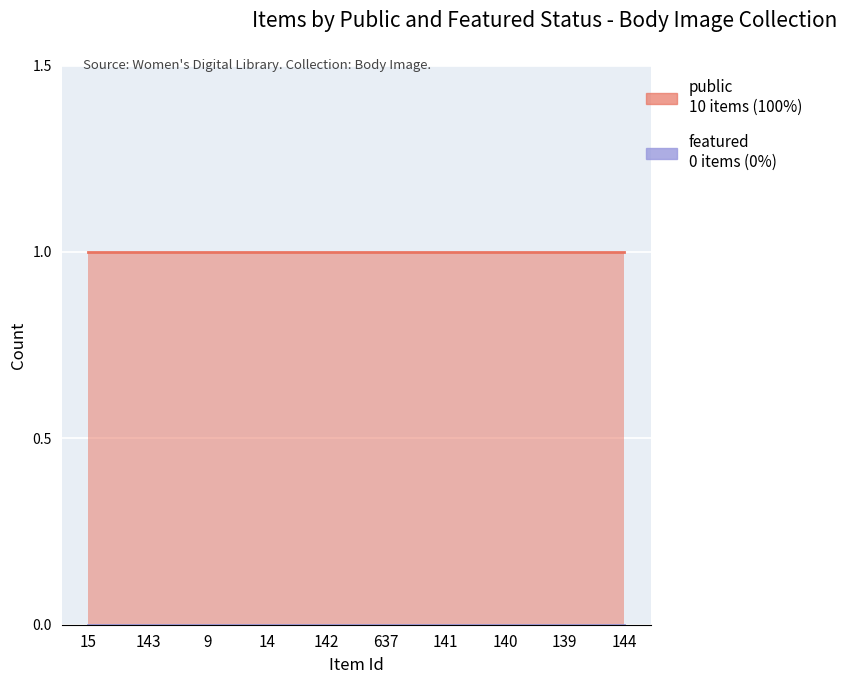

The public series shows 1 at 14. True or false?

True